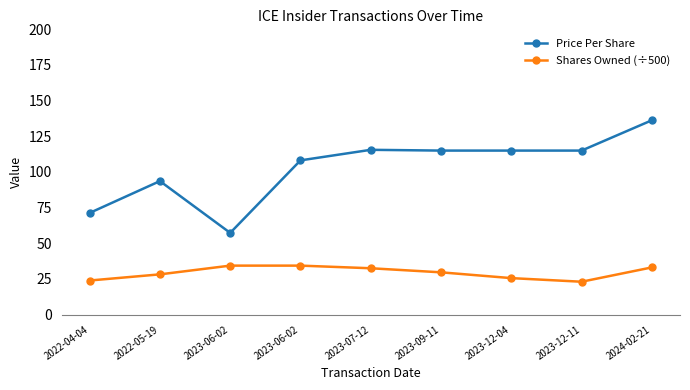

Is this an area chart (filled region under the line)?

No